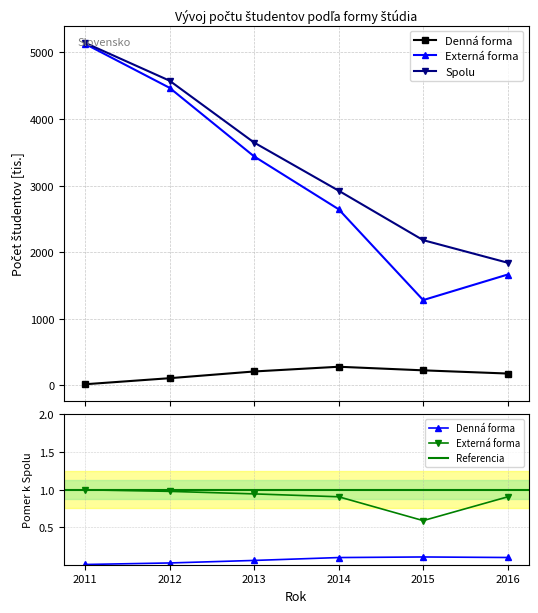

Which series has the largest total across all categories?

Spolu